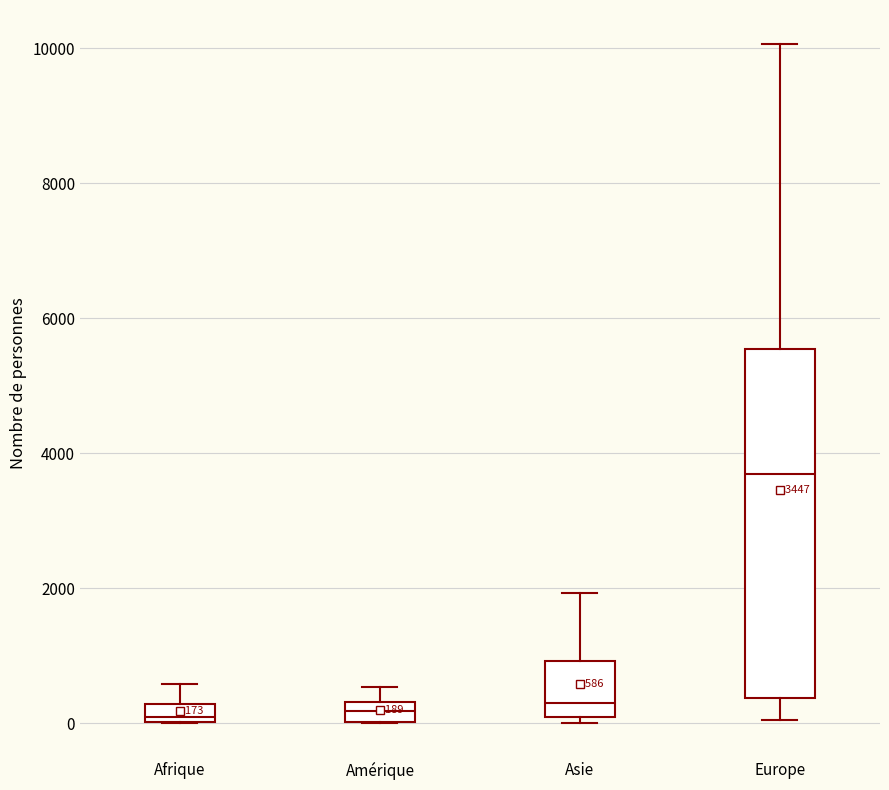

Comparing the boxes themselves (not the whiskers), which one is the tallest?

Europe